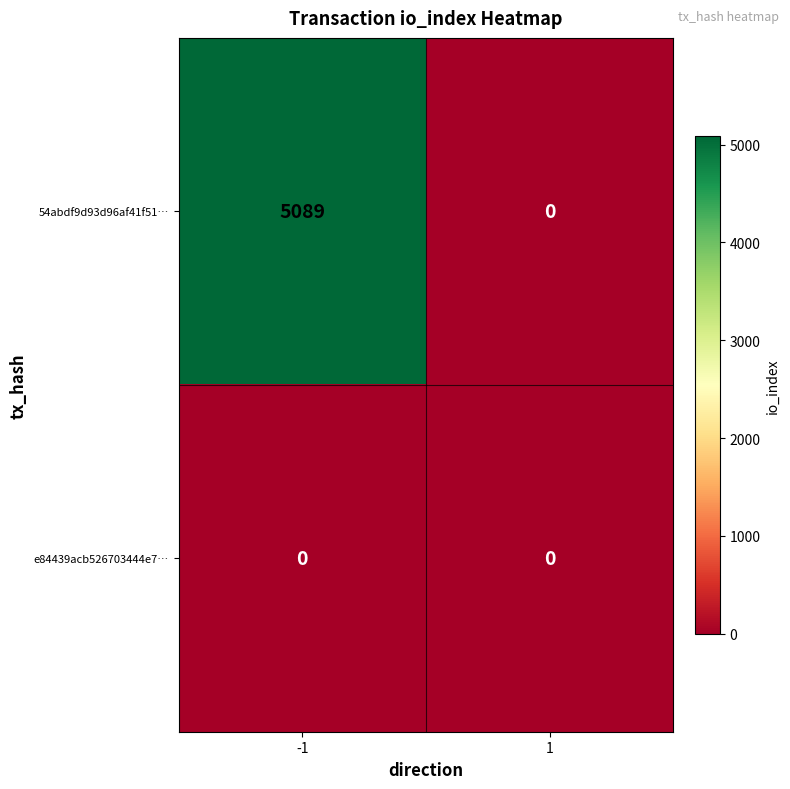

What is the spread (max minus min) of values at -1?

5089